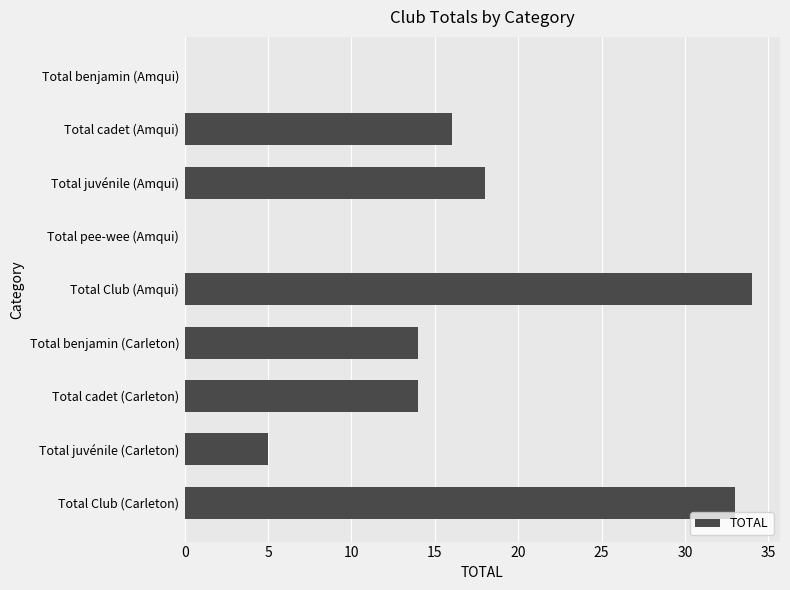

Between Total pee-wee (Amqui) and Total Club (Amqui), which is larger?

Total Club (Amqui)